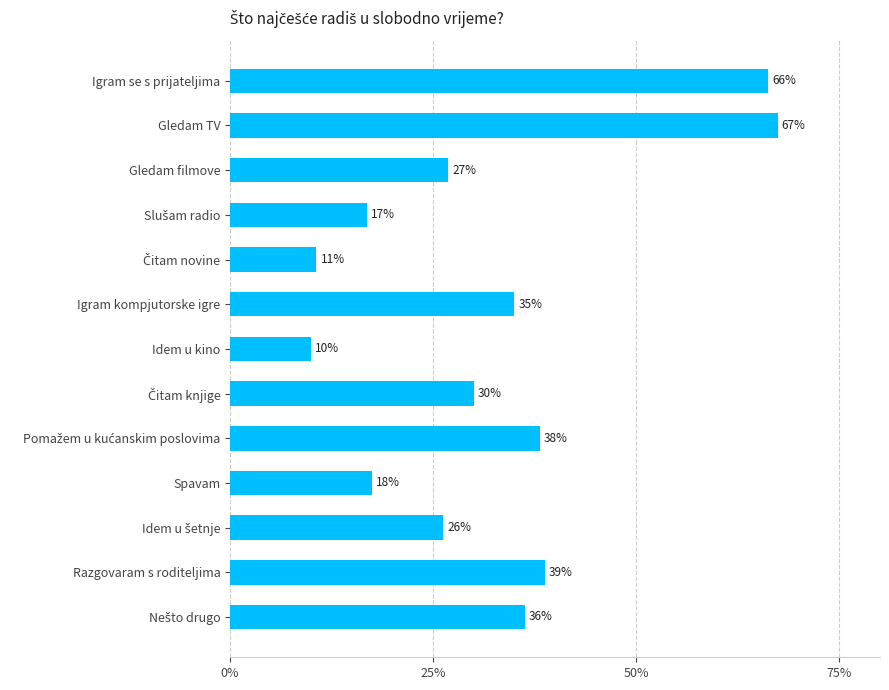

What is the difference between the second highest and minimum values?

0.6